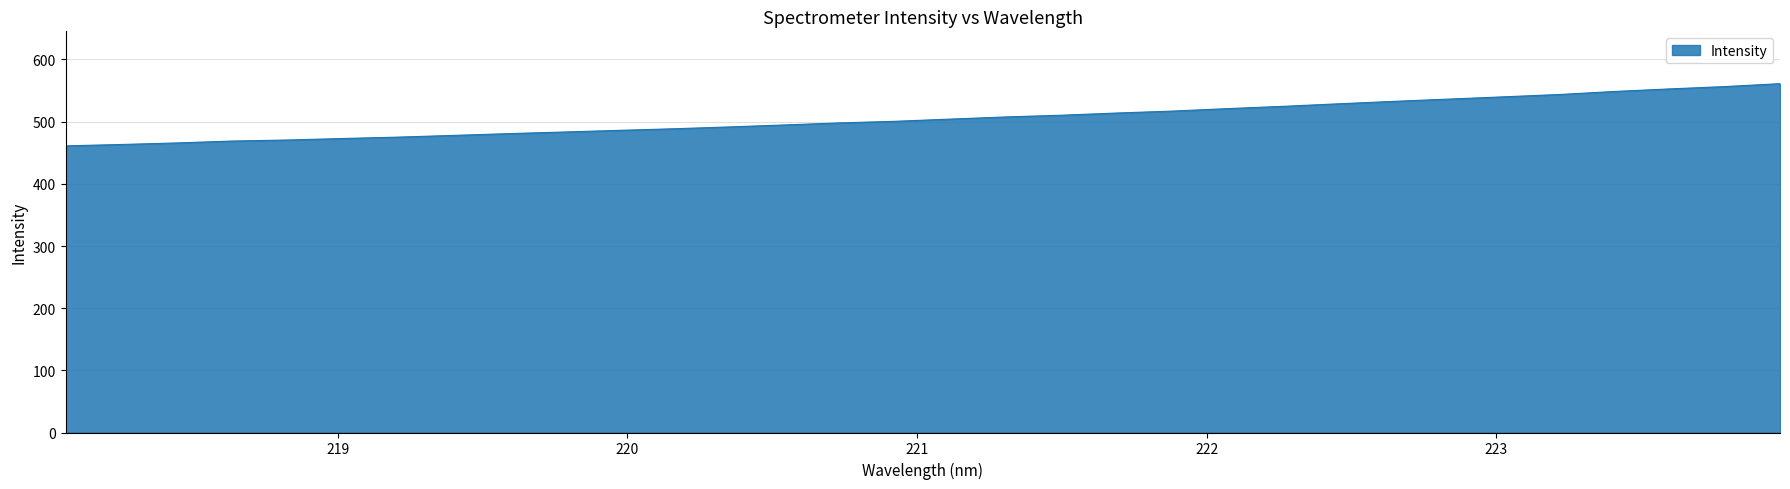

What is the smallest value displayed?

461.1